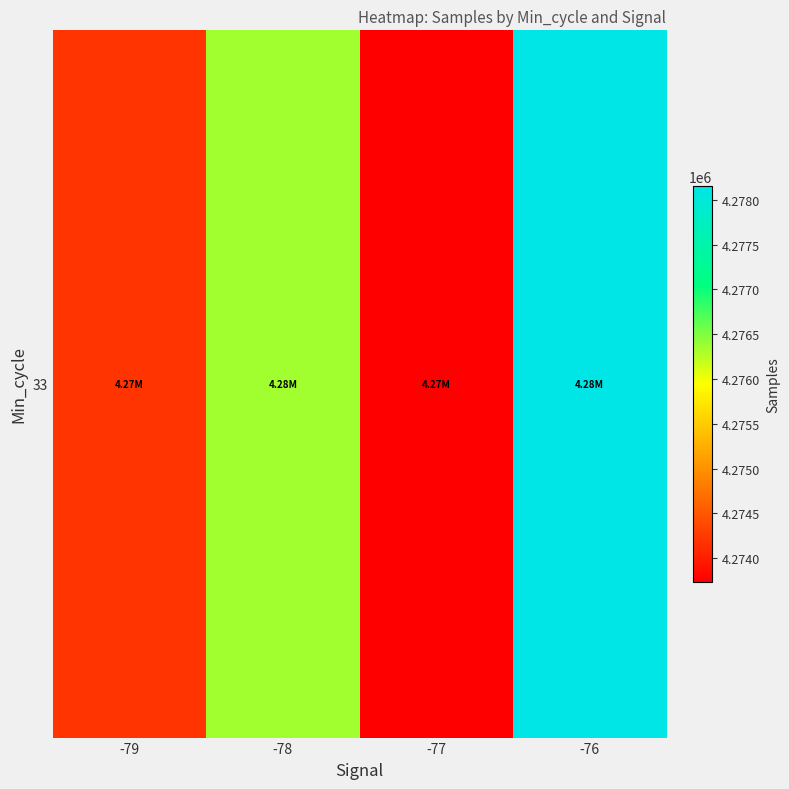

What is the ratio of the value at -78 to the value at -76?

1.0